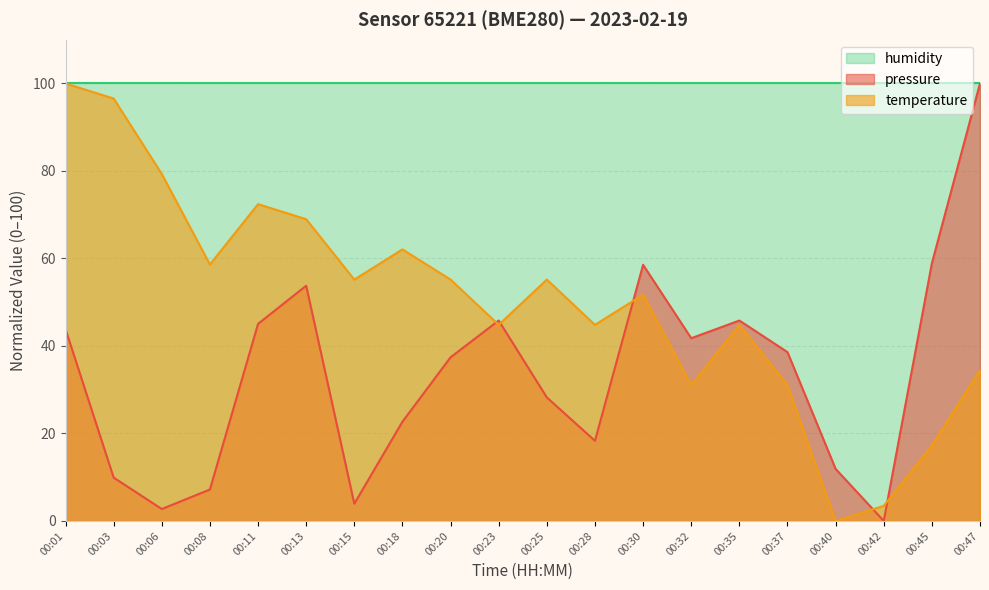

List the series in order of their overall mean, lowest first.

pressure, temperature, humidity